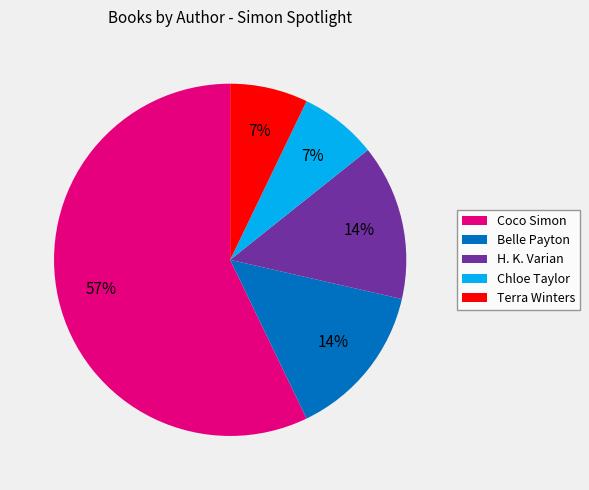

Do Terra Winters and Belle Payton together represent more than half of the pie?

No